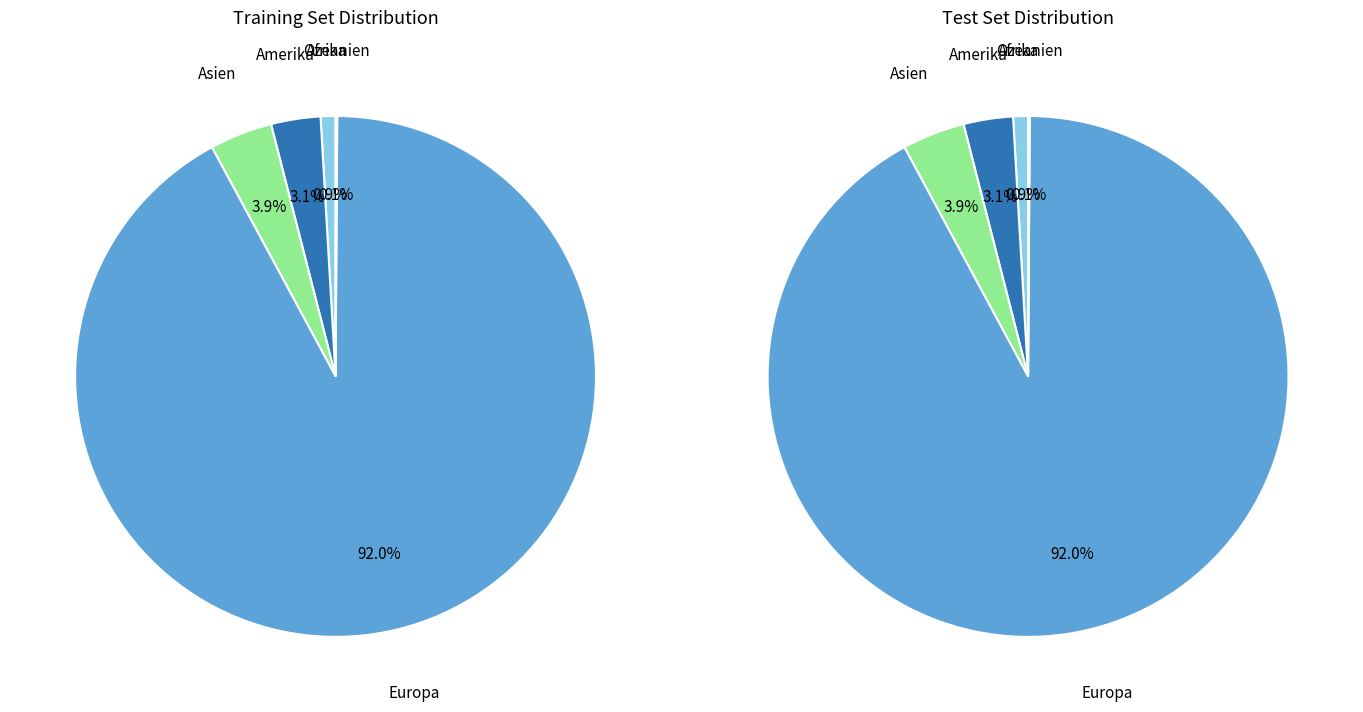

To the nearest percent, what is the average slice percentage?

20%